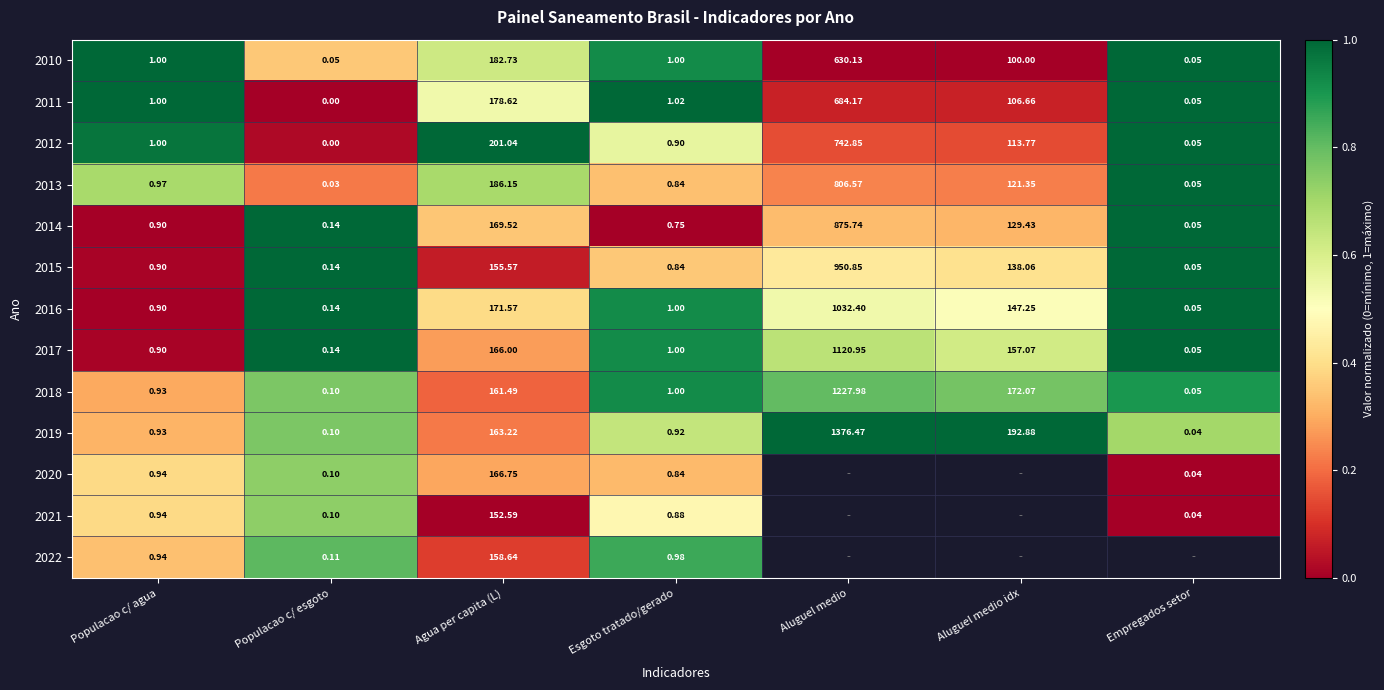

Where is 2012 nearest to the value 371?

Agua per capita (L)